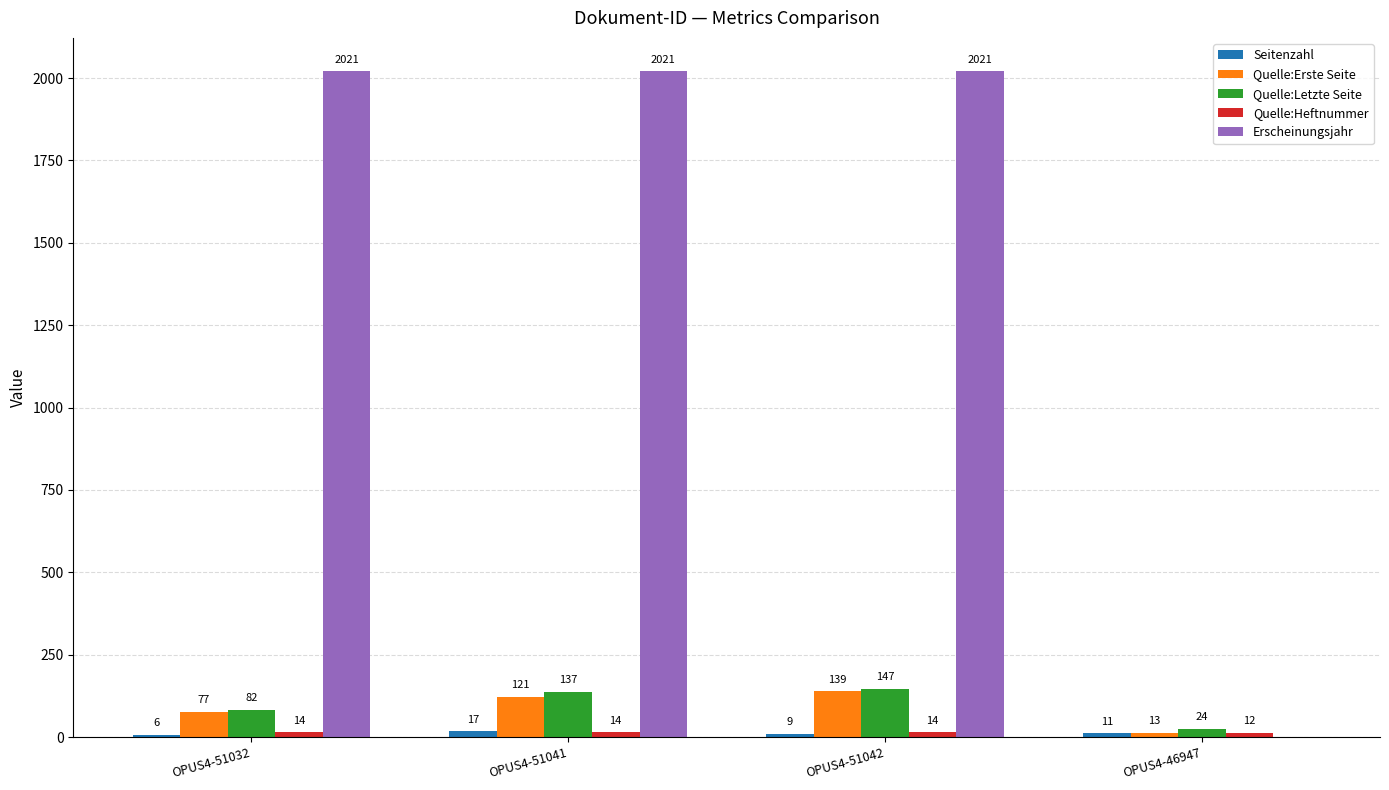

What is the sum of all Quelle:Erste Seite values?

350